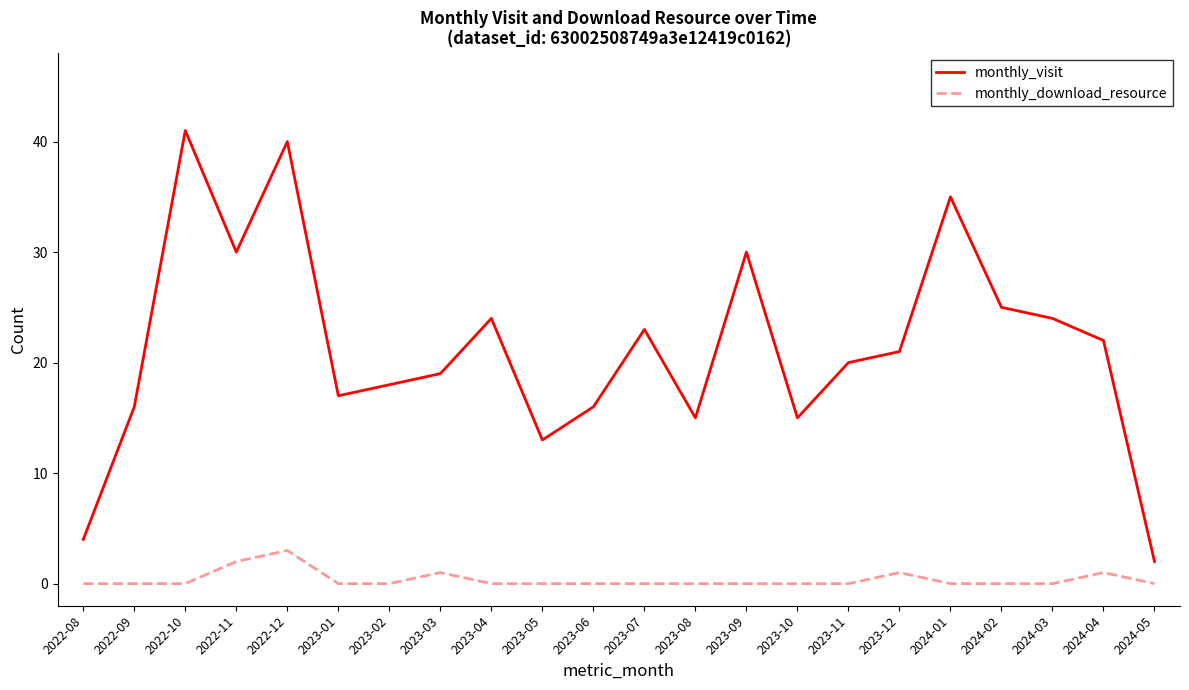

Reading left to right, what are all the values shown in this chart?

monthly_visit: 4	16	41	30	40	17	18	19	24	13	16	23	15	30	15	20	21	35	25	24	22	2
monthly_download_resource: 0	0	0	2	3	0	0	1	0	0	0	0	0	0	0	0	1	0	0	0	1	0